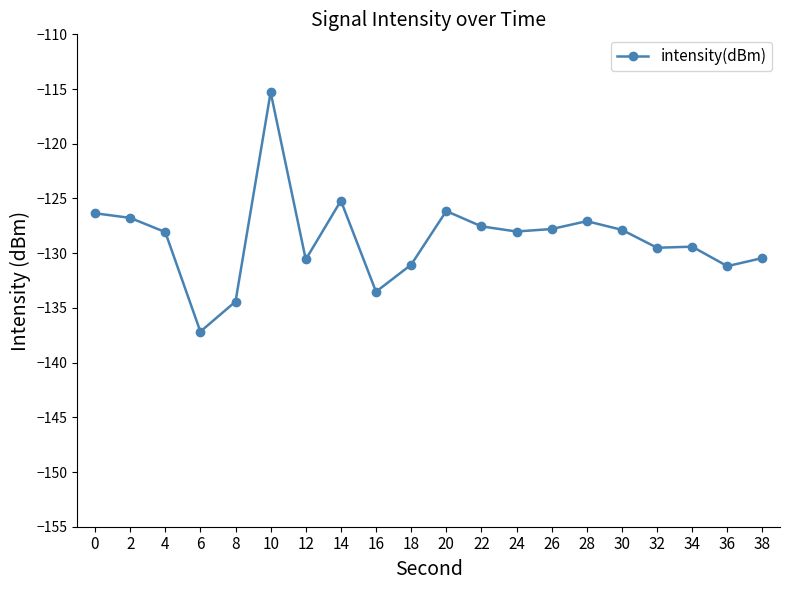

Which label corresponds to the smallest value in the chart?

6